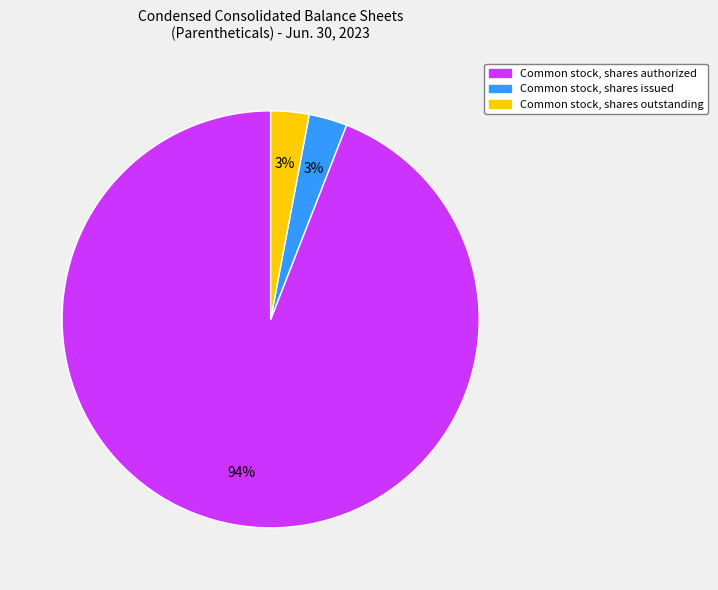

To the nearest percent, what is the difference between the largest and smallest slice percentages?

91%